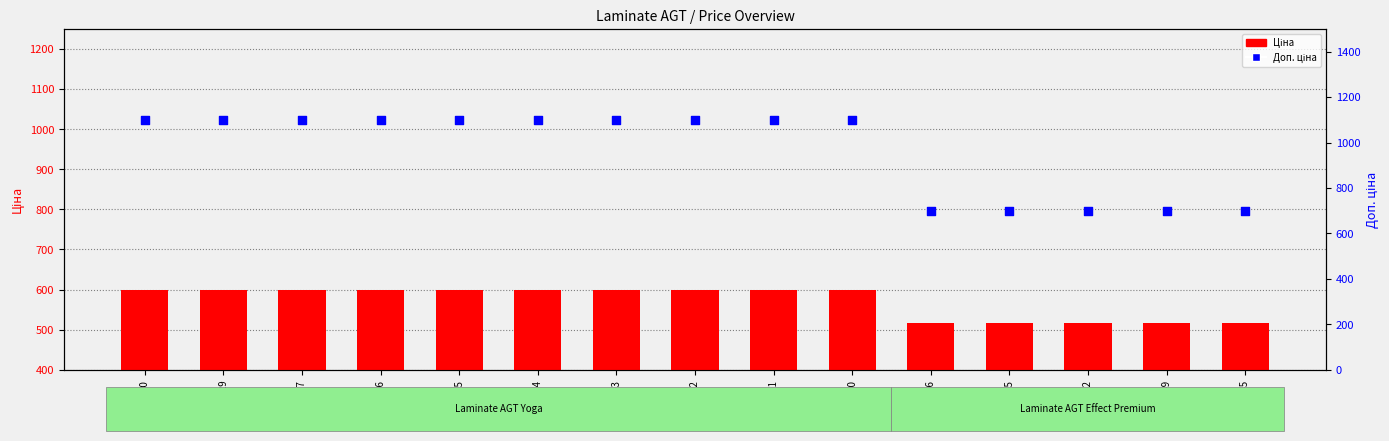

Is the value of Доп. ціна at 271702116 greater than the value of Ціна at 248891996?

Yes